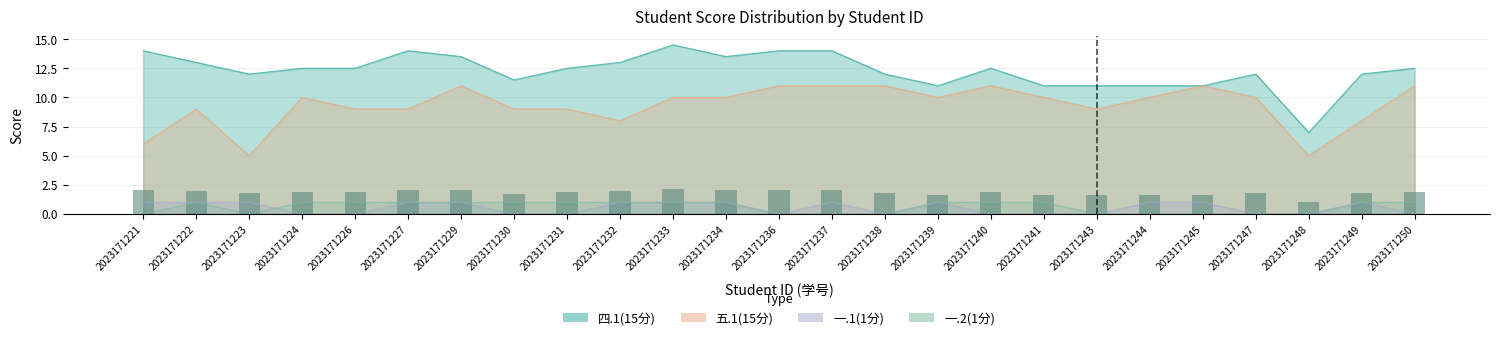

Rank the series at 2023171236 from highest to lowest value.

四.1(15分), 五.1(15分), 一.1(1分), 一.2(1分)